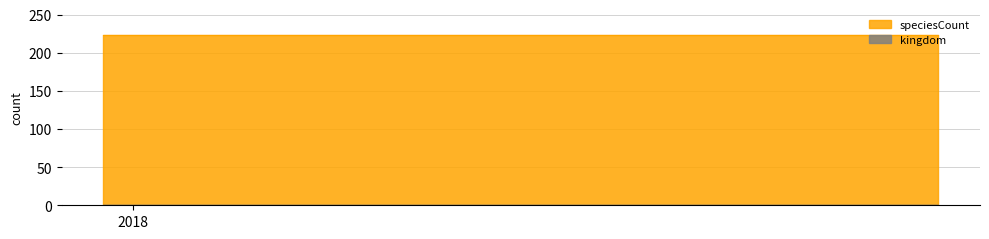

At how many categories does at least one series exceed 177?

4